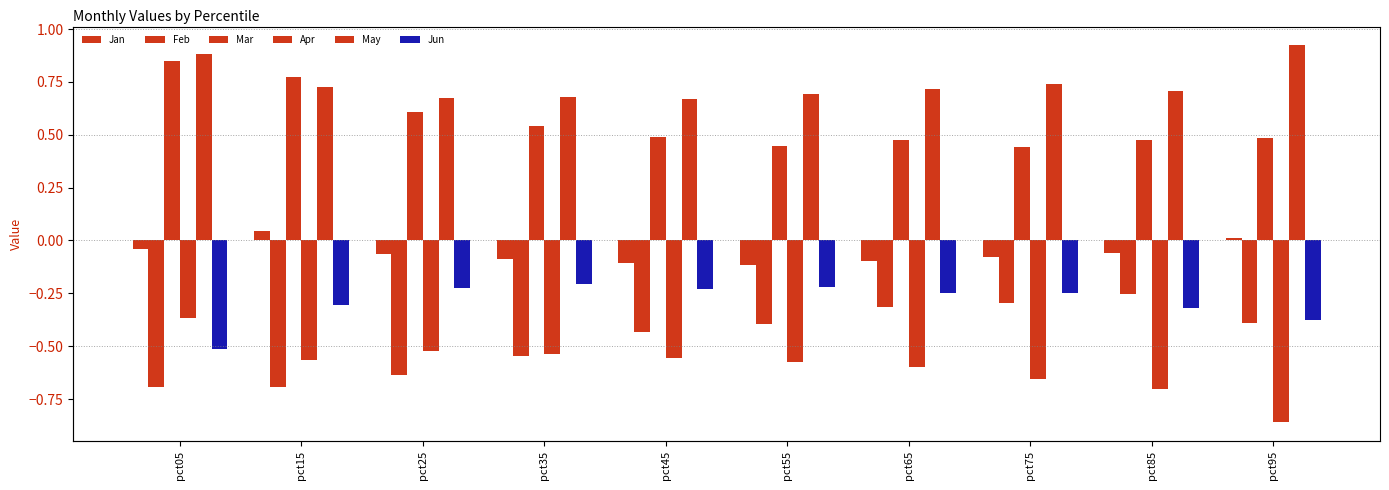

At which label does Mar reach its minimum?

pct75